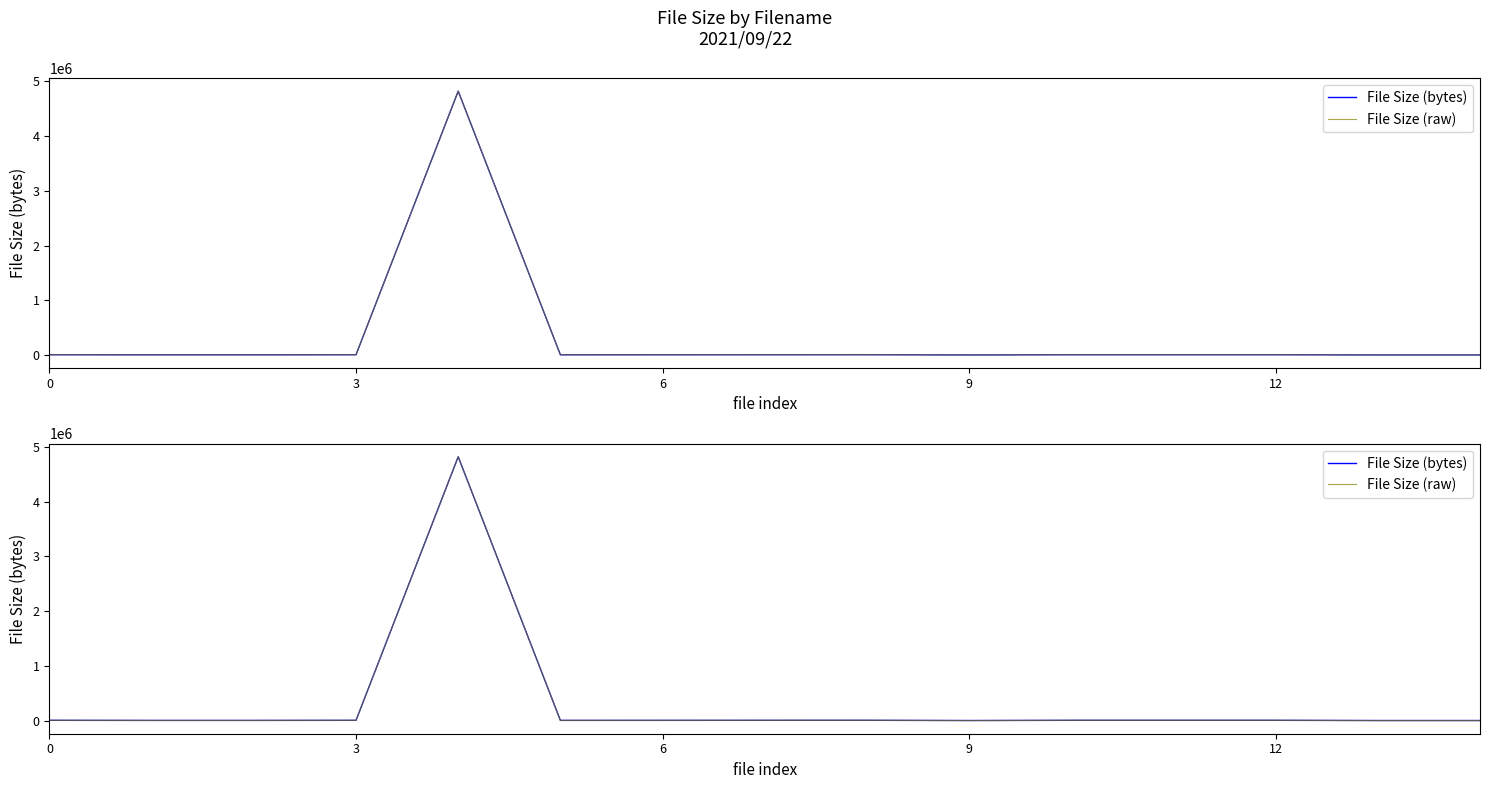

Read the File Size (bytes) value at 0.

5581